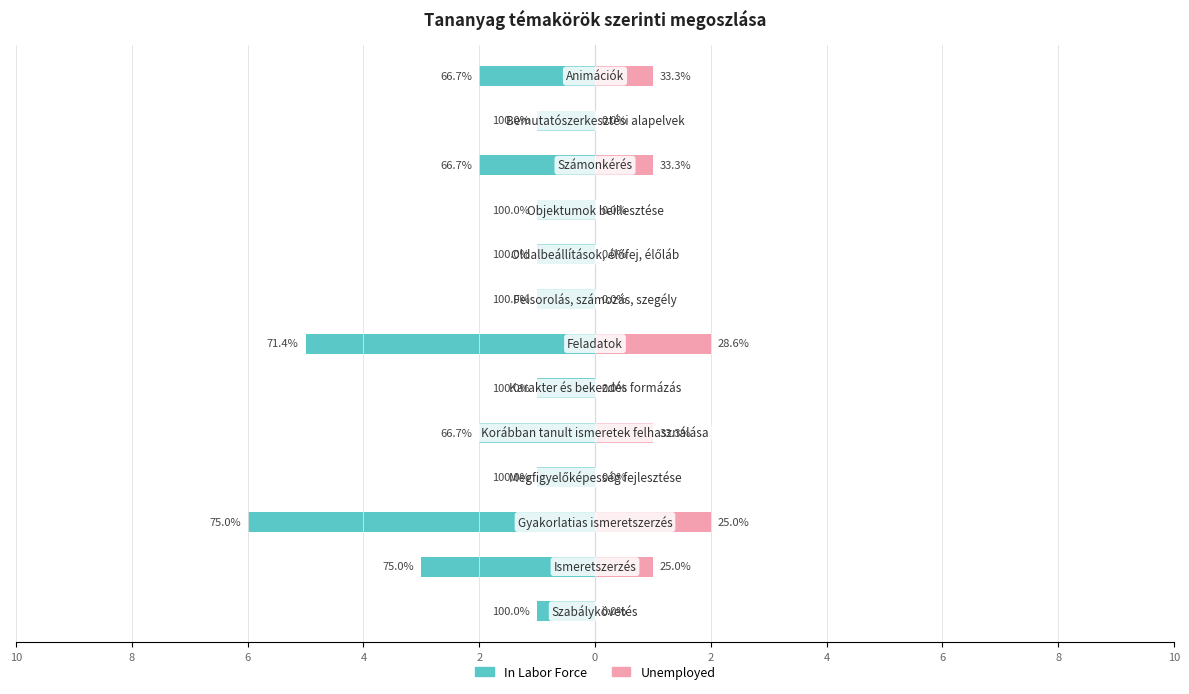

How many In Labor Force values are between -2 and -1?

10